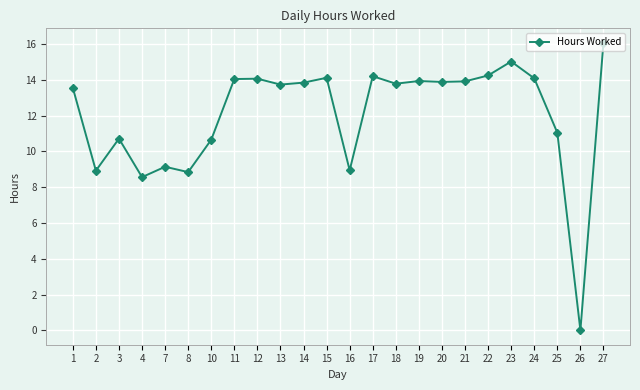

At which label does the data first exceed 13?

1